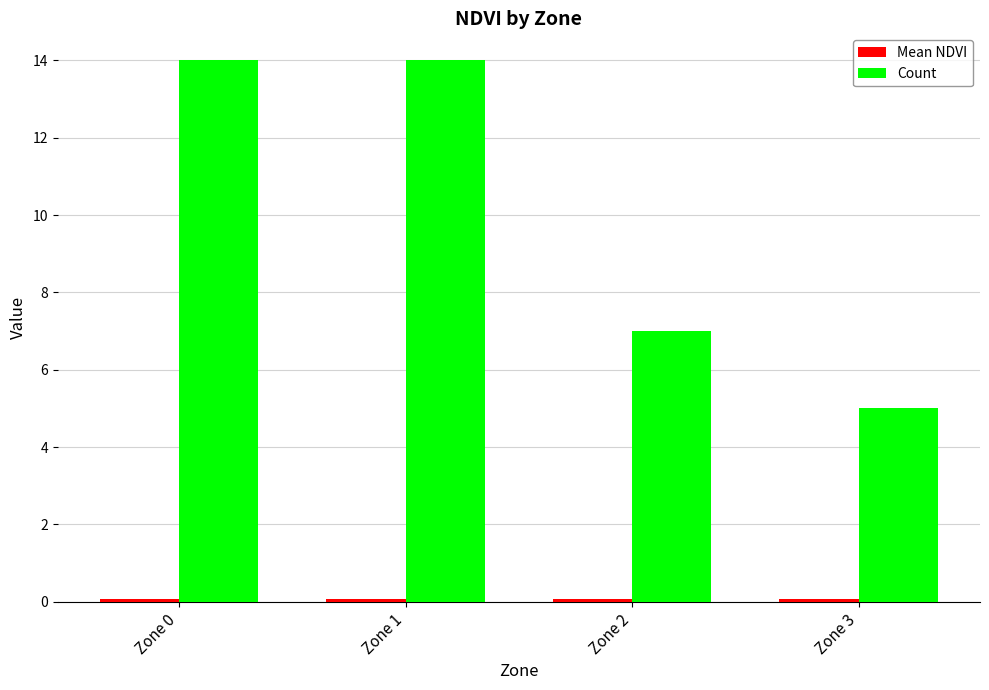

What is the average value of the Count series?

10.0